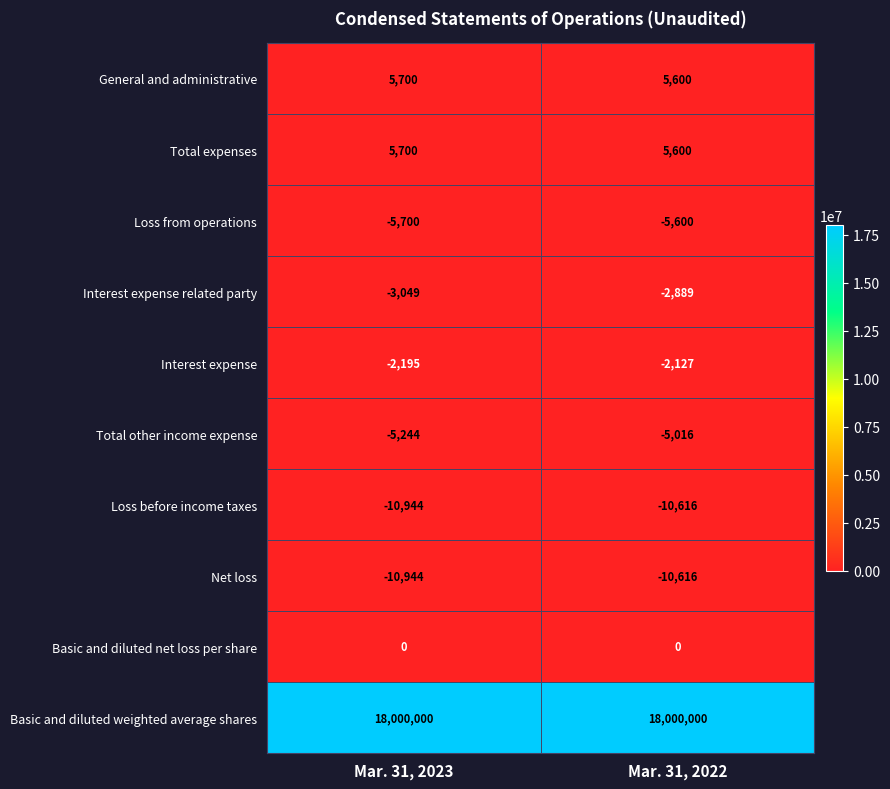

What is the sum of all Loss from operations values?

-11300